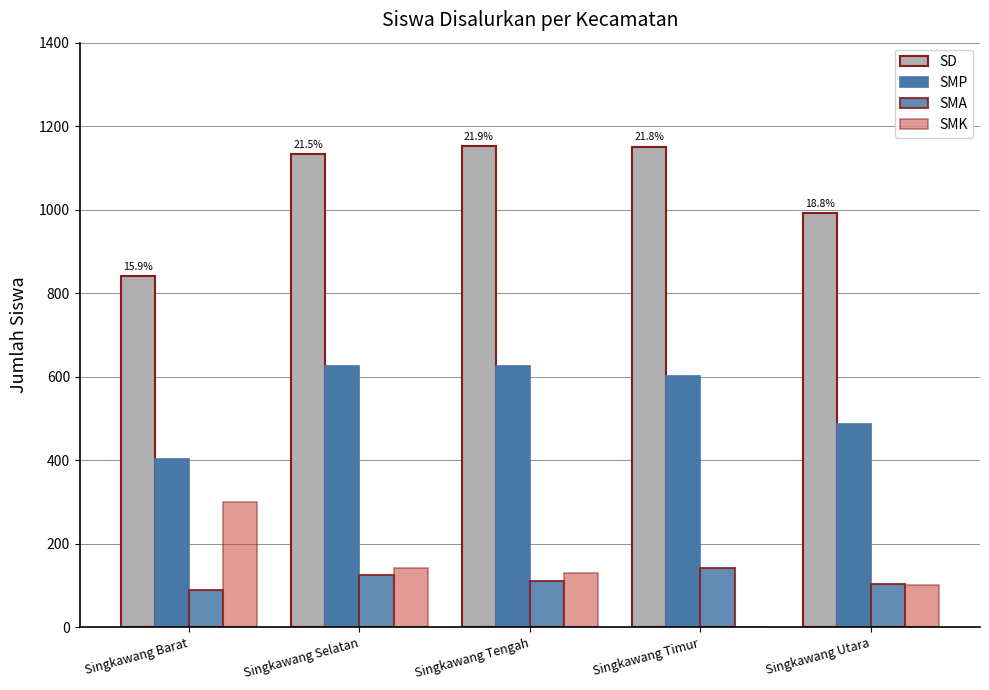

Which series has the largest total across all categories?

SD